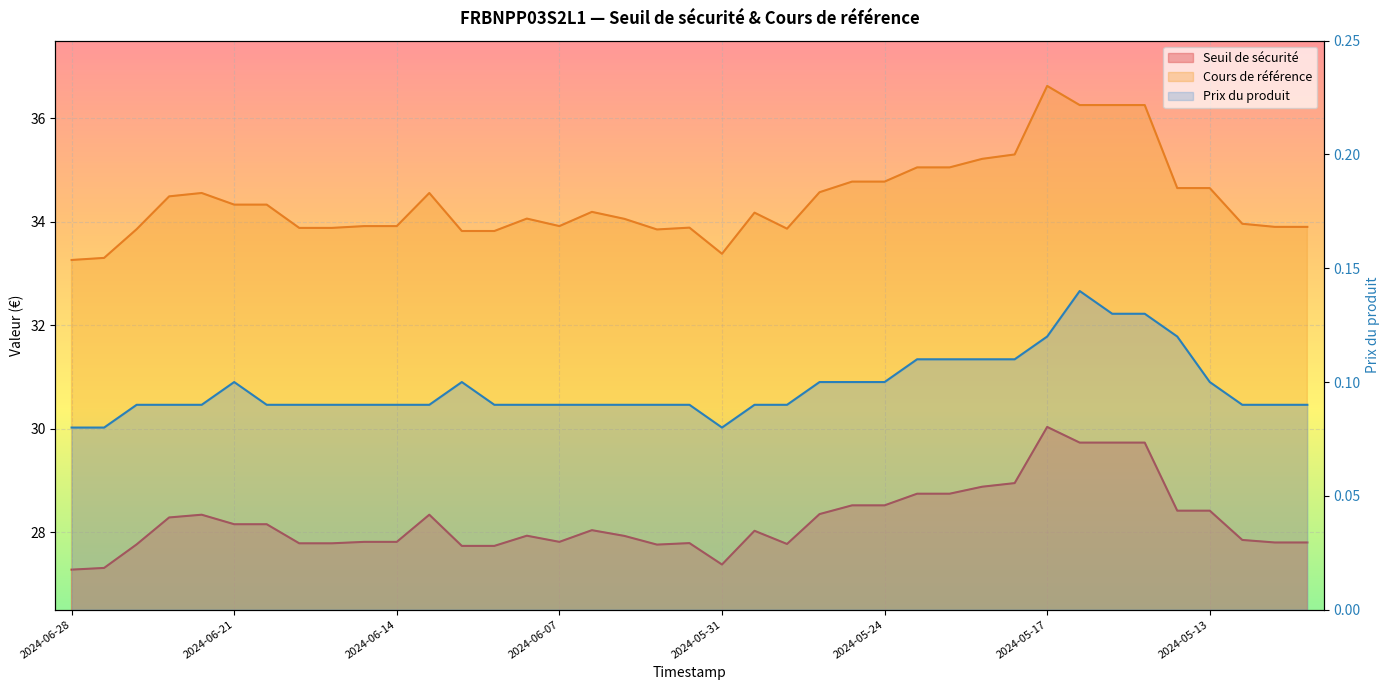

True or false: Cours de référence has a value of 34.2 at 2024-06-06.

True